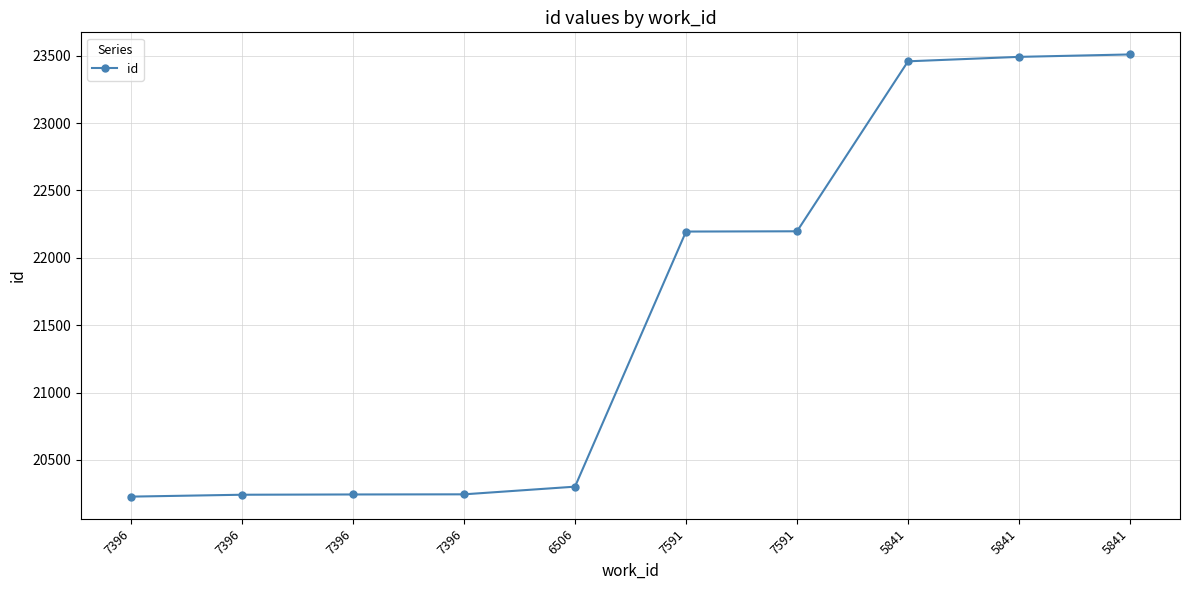

Which category has the highest value across all series?

5841